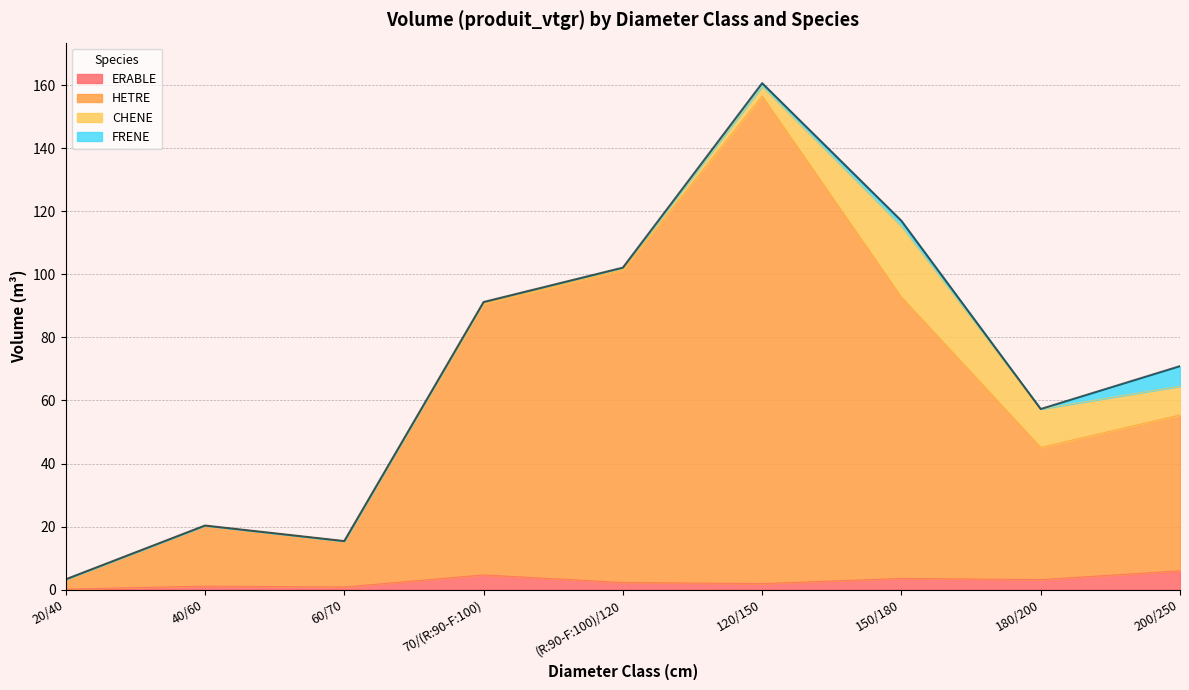

At which category is the sum across all series the highest?

120/150